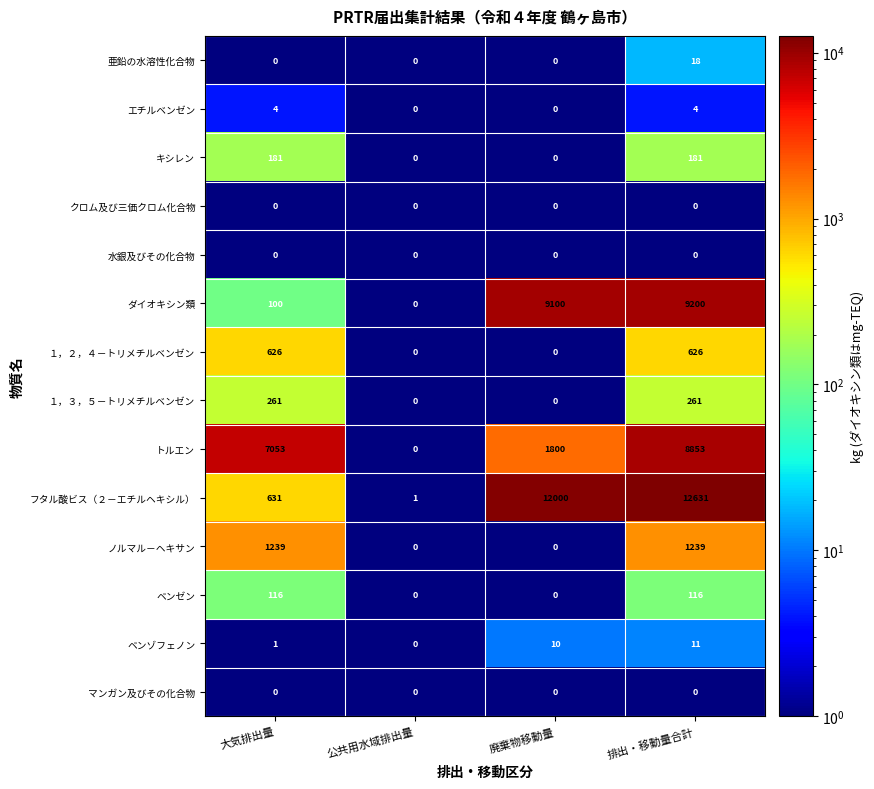

Count the １，２，４－トリメチルベンゼン values in the range 0 to 626.

4